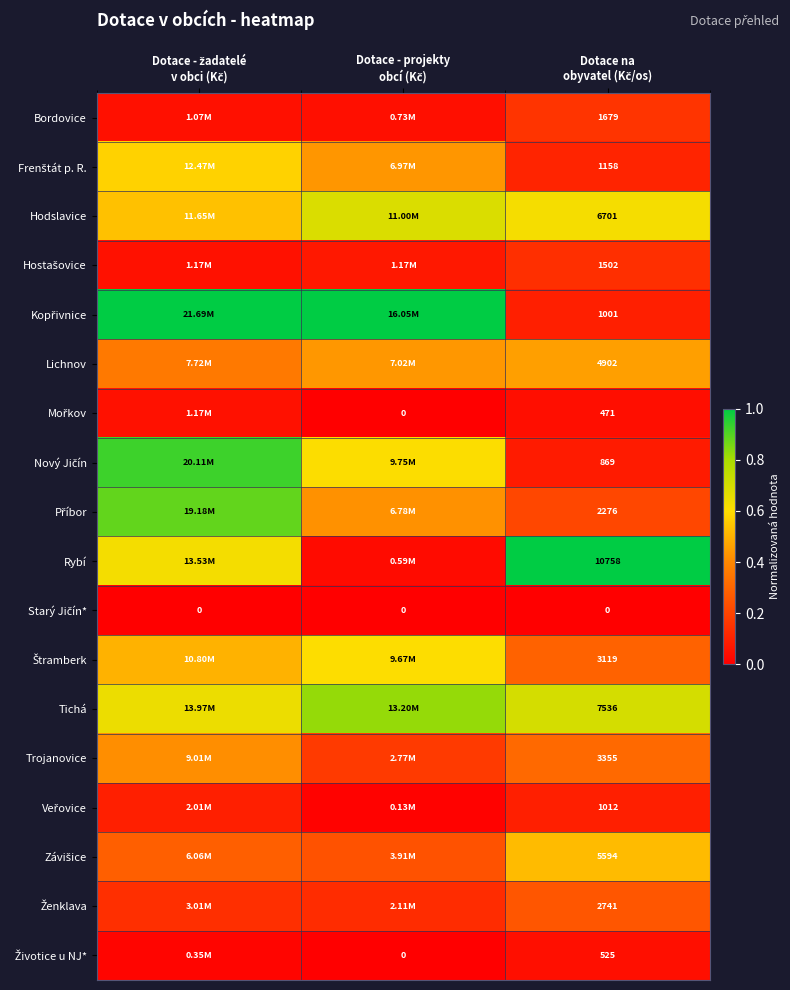

Which has a higher value, Dotace - žadatelé
v obci (Kč) or Dotace - projekty
obcí (Kč)?

Dotace - žadatelé
v obci (Kč)